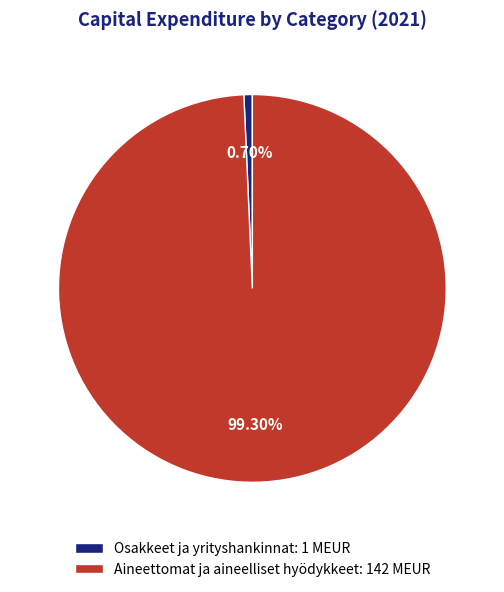

What percentage is the Aineettomat ja aineelliset hyödykkeet slice, to the nearest percent?

99%